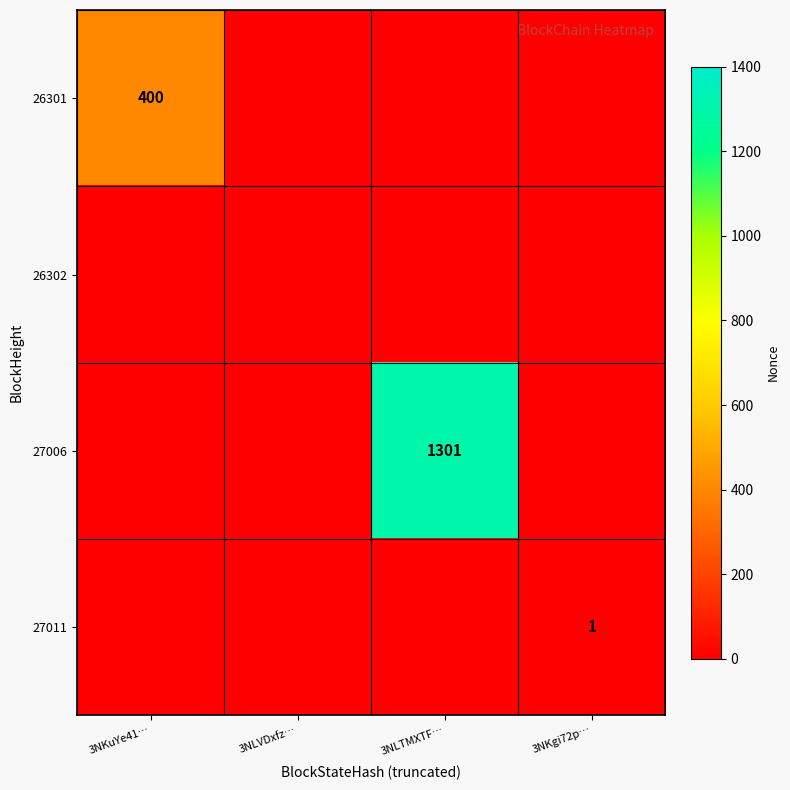

The 27011 series shows 0 at 3NKgi72p…. True or false?

False